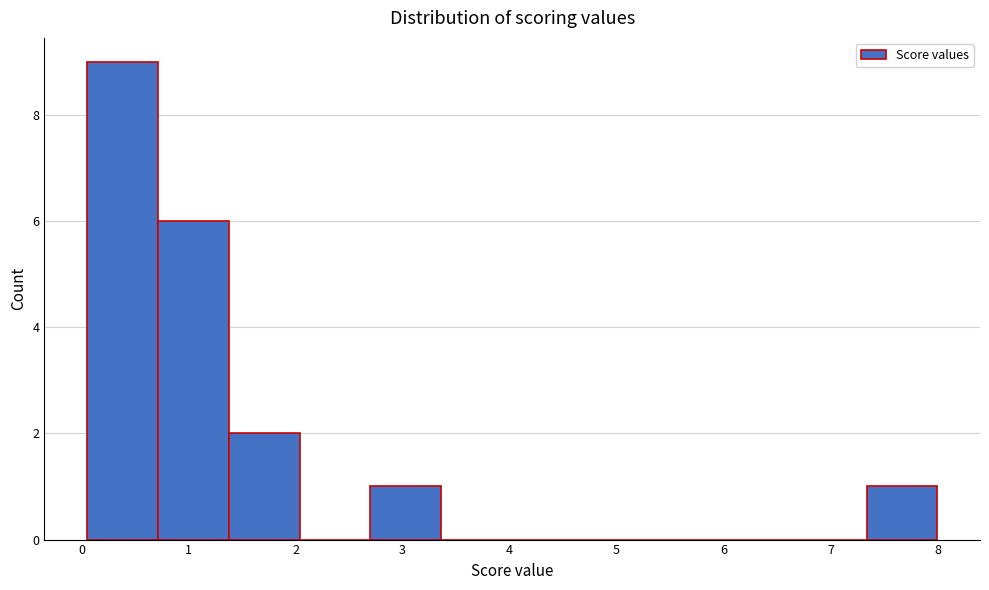

Reading left to right, list every bar in this chart as the range it spans on the x-axis followed by its height. Neither the bar edges nor the heights are printed on the chart, so give them approximately, as read against the axes.

0.1 to 0.7: 9
0.7 to 1.4: 6
1.4 to 2.0: 2
2.0 to 2.7: 0
2.7 to 3.4: 1
3.4 to 4.0: 0
4.0 to 4.7: 0
4.7 to 5.4: 0
5.4 to 6.0: 0
6.0 to 6.7: 0
6.7 to 7.3: 0
7.3 to 8.0: 1